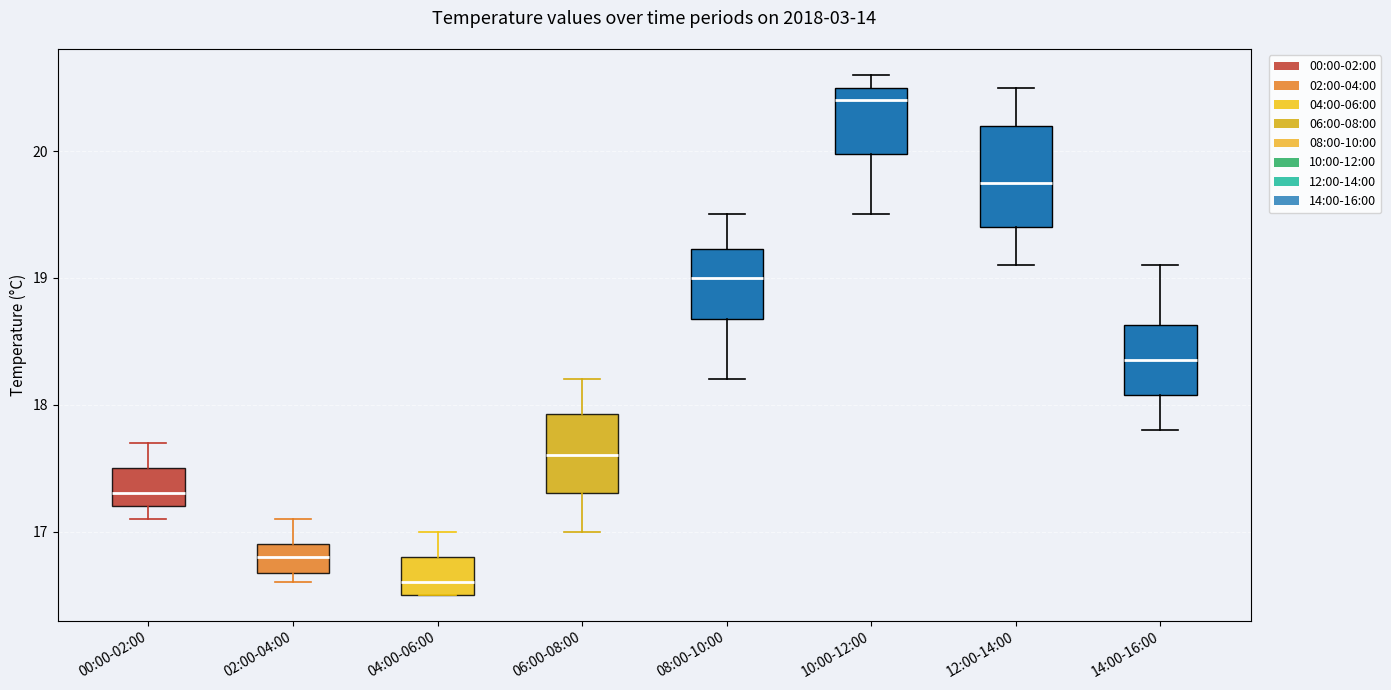

Comparing the boxes themselves (not the whiskers), which one is the tallest?

12:00-14:00